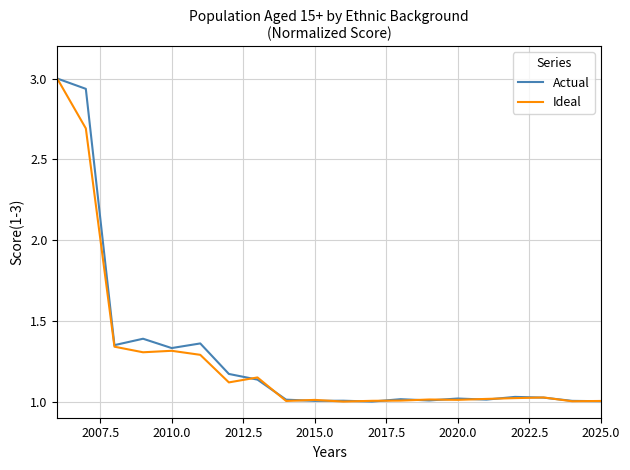

How many lines are shown in the chart?

2